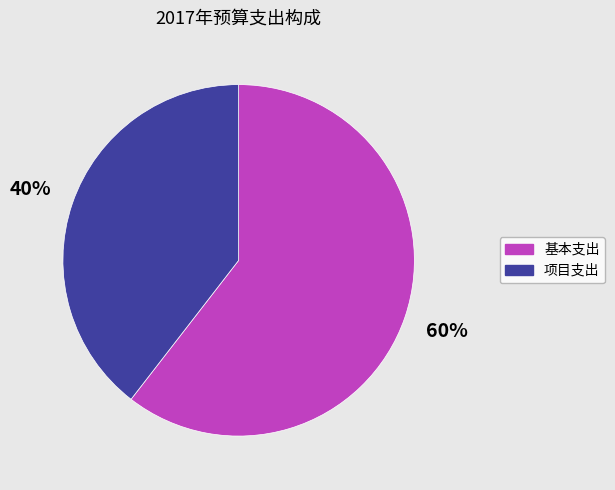

Count the number of slices in the pie.

2